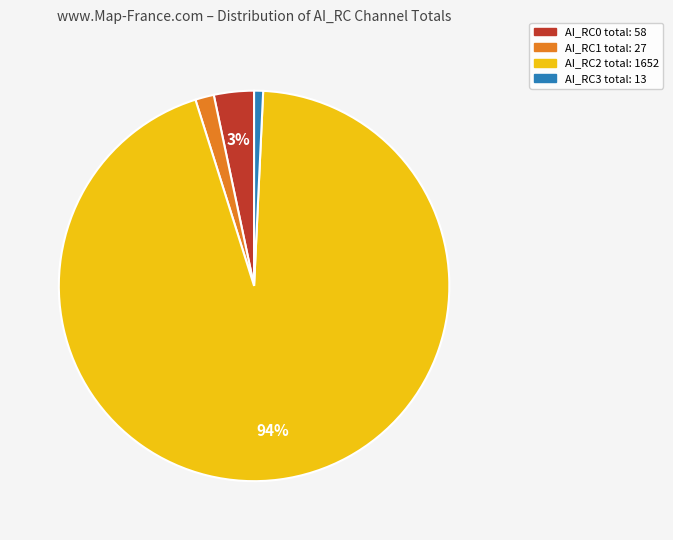

Does any single category account for the majority?

Yes